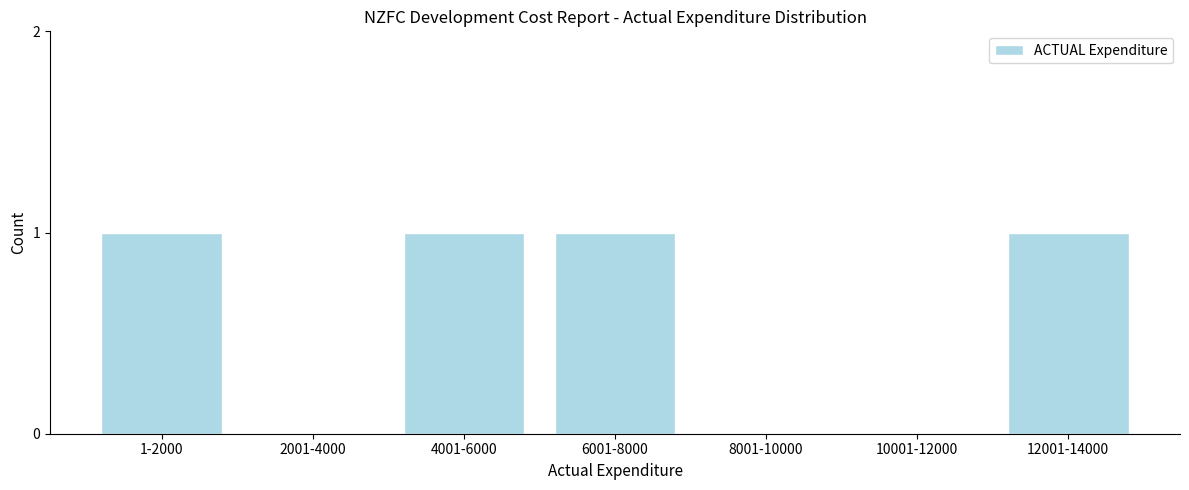

Reading left to right, list all the values displayed in this chart.

1-2000=1	2001-4000=0	4001-6000=1	6001-8000=1	8001-10000=0	10001-12000=0	12001-14000=1